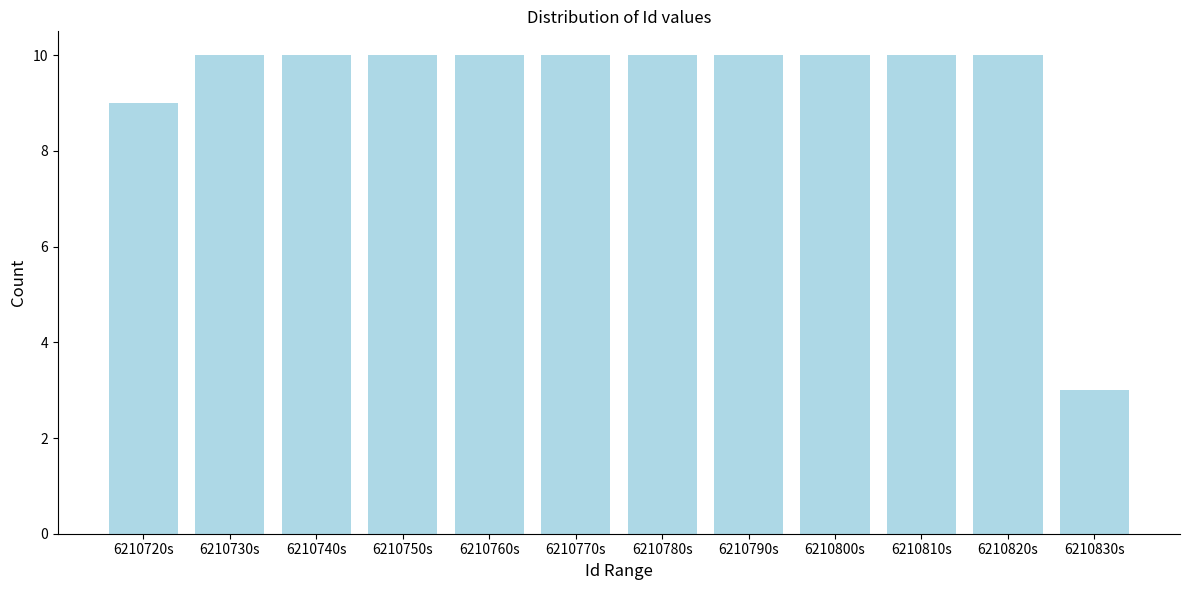

Reading right to left, what are all the values shown in this chart?

6210830s=3	6210820s=10	6210810s=10	6210800s=10	6210790s=10	6210780s=10	6210770s=10	6210760s=10	6210750s=10	6210740s=10	6210730s=10	6210720s=9